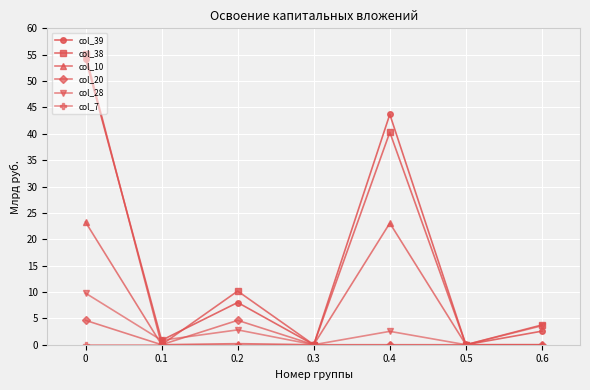

At which category does col_38 reach its first local peak?

0.2